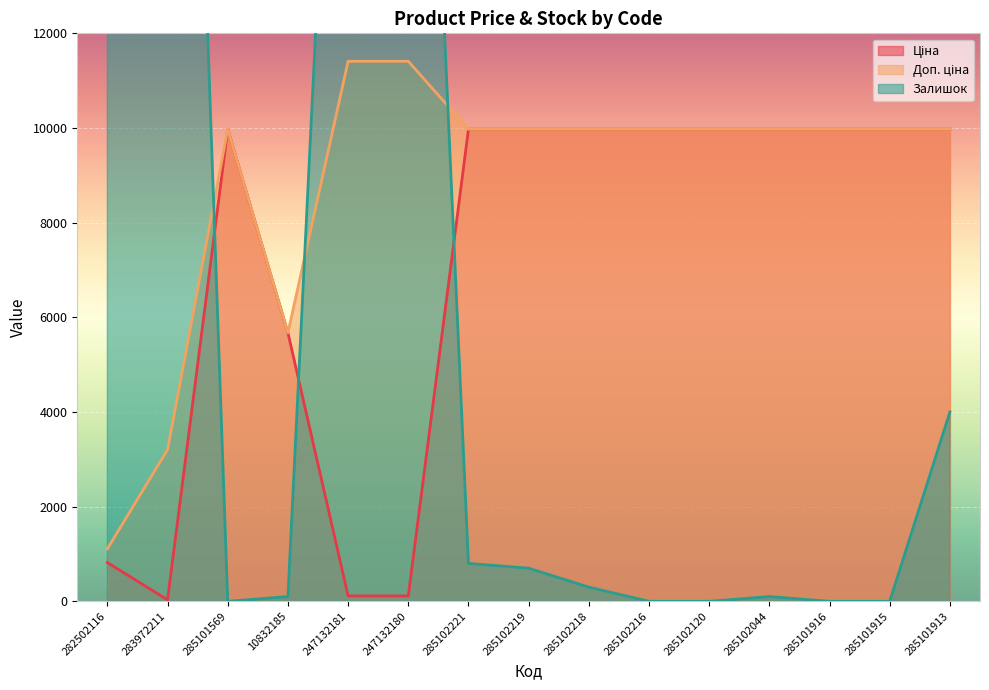

The value of Ціна at 285101913 is 9975.0. True or false?

True